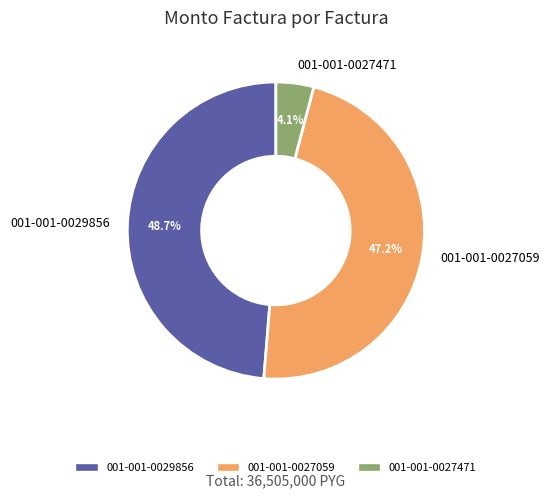

How many slices are in this pie chart?

3